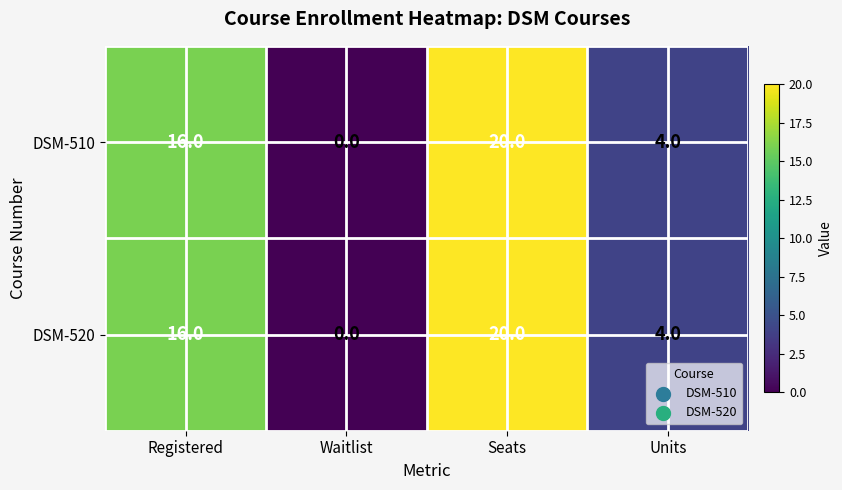

What is the difference between the second highest and second lowest values in the DSM-510 series?

12